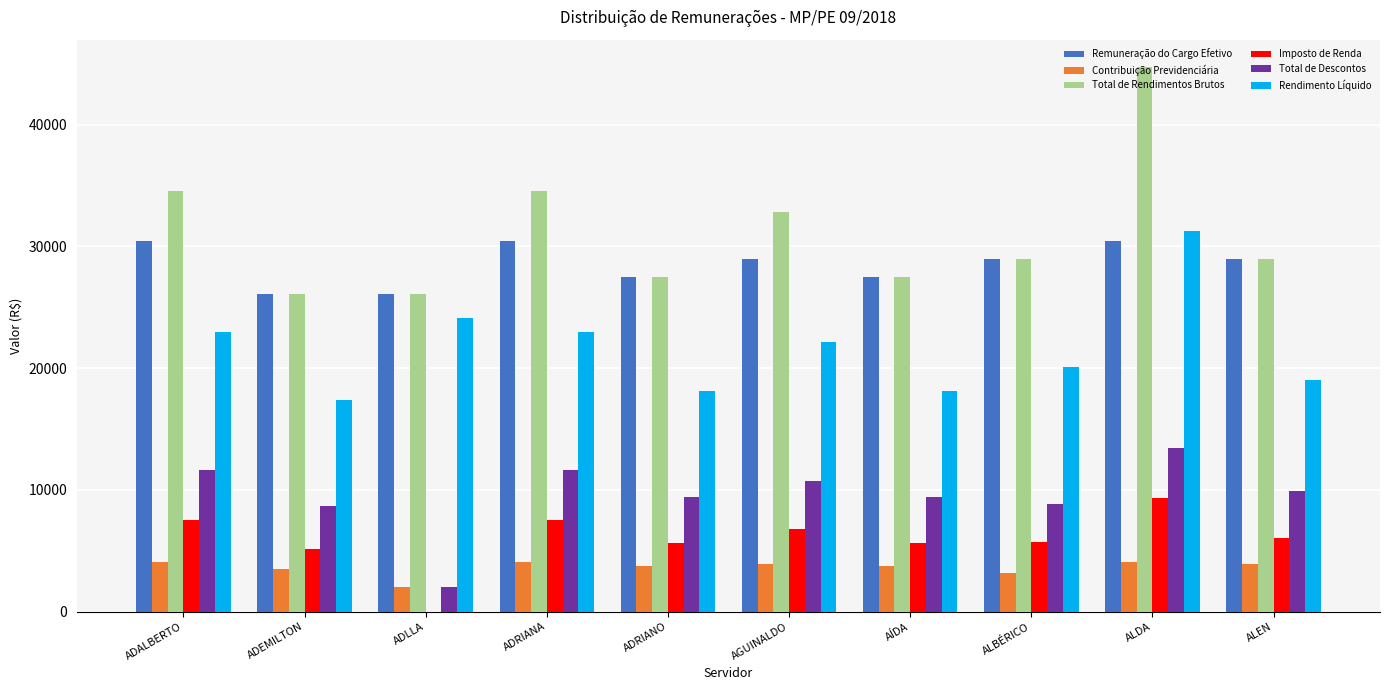

Count the number of data series in this chart.

6